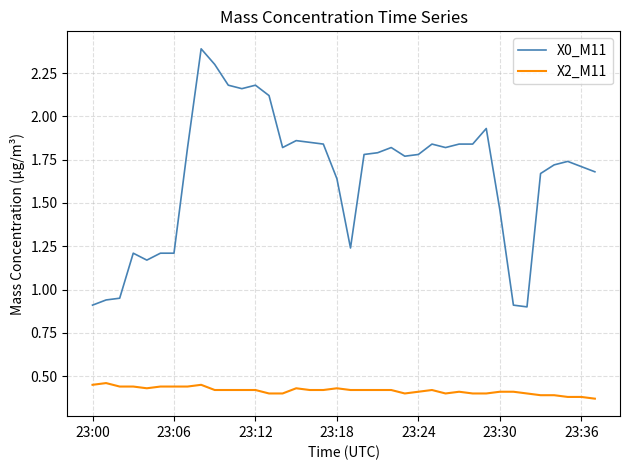

Which series has the largest range (max minus min)?

X0_M11